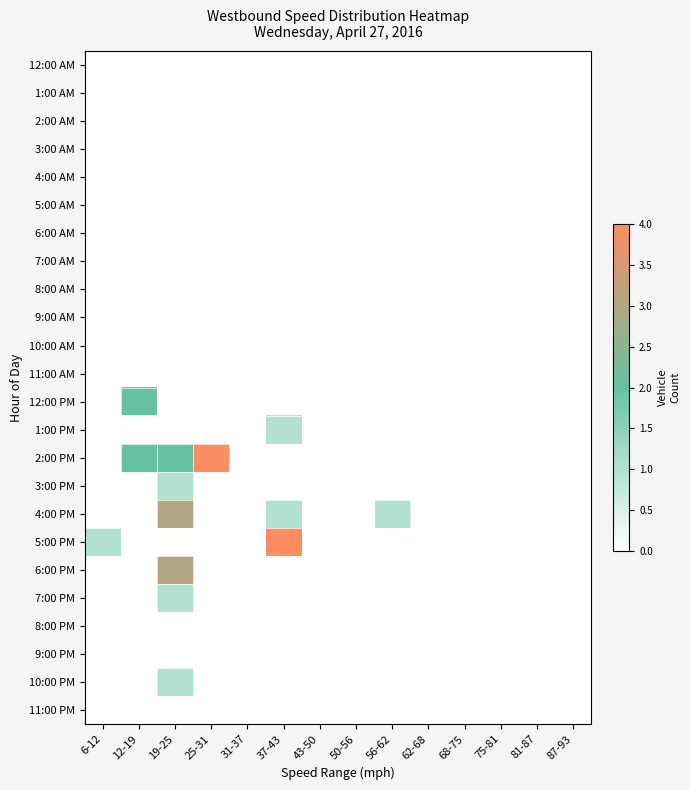

Which label corresponds to the smallest value in the chart?

6-12